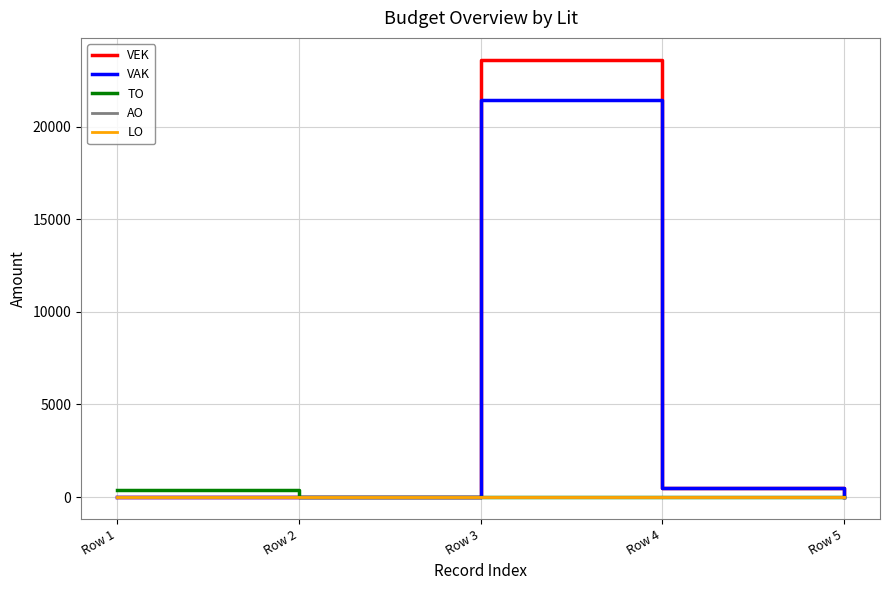

What is the difference between the second highest and second lowest values in the VAK series?

462